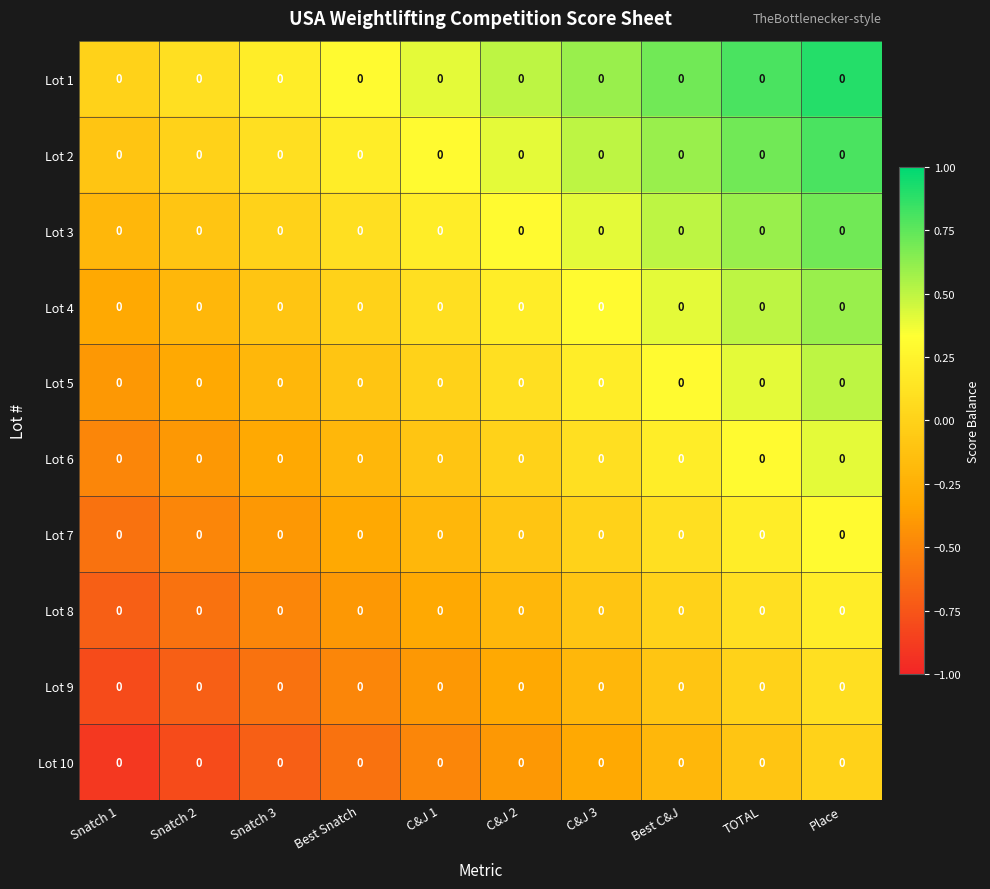

Is the value of Lot 1 at Snatch 2 greater than the value of Lot 10 at C&J 3?

Yes